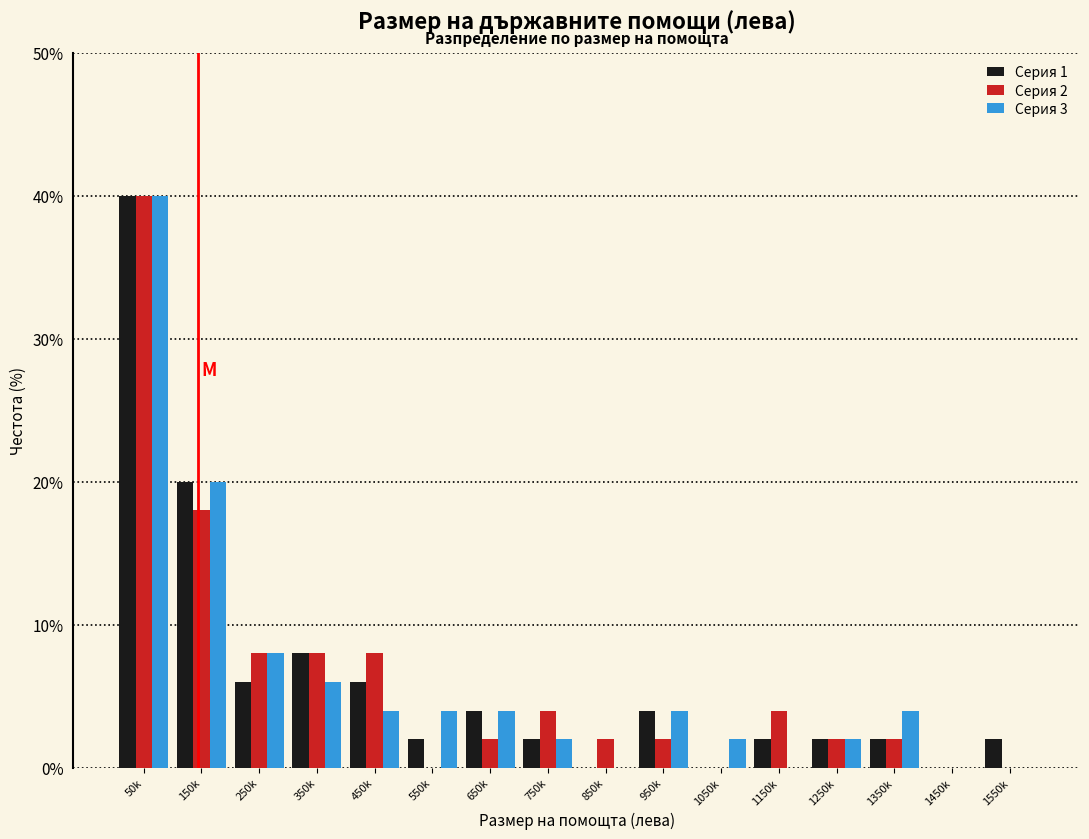

Which series changed the most between 350k and 550k?

Серия 2